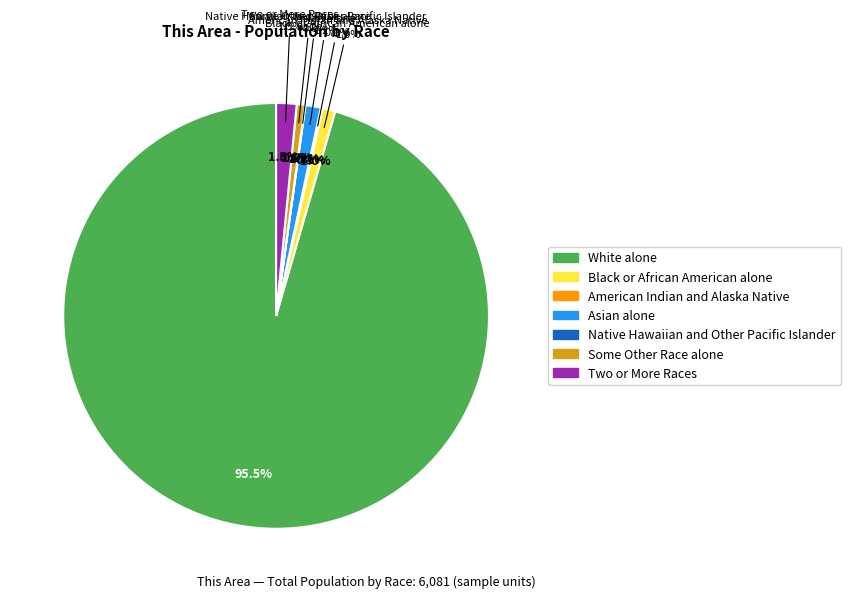

The American Indian and Alaska Native slice represents 0% of the pie. True or false?

True